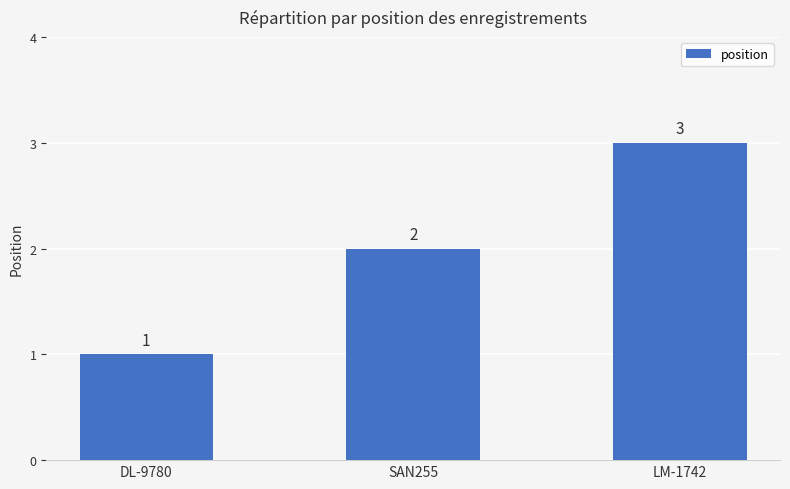

The chart shows a value of 1 at DL-9780. True or false?

True